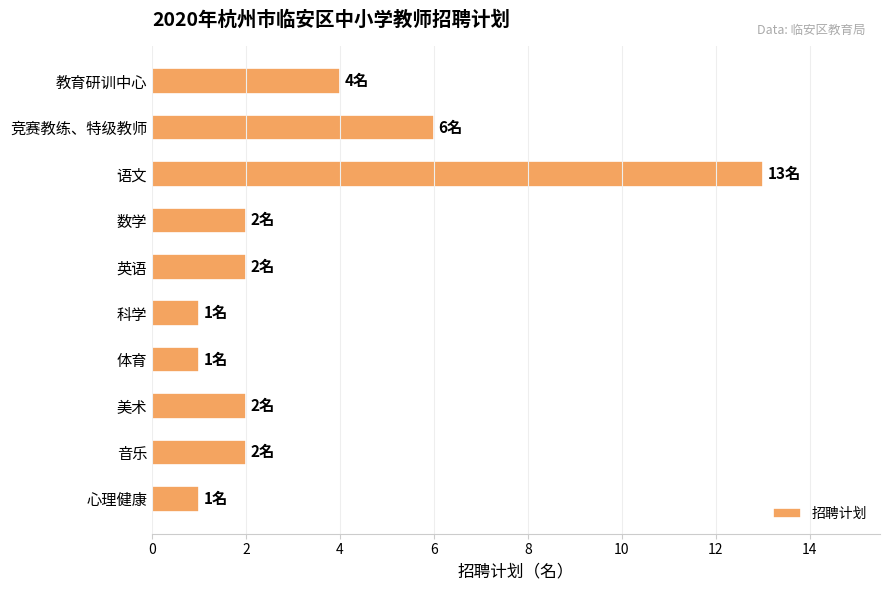

What is the average value?

3